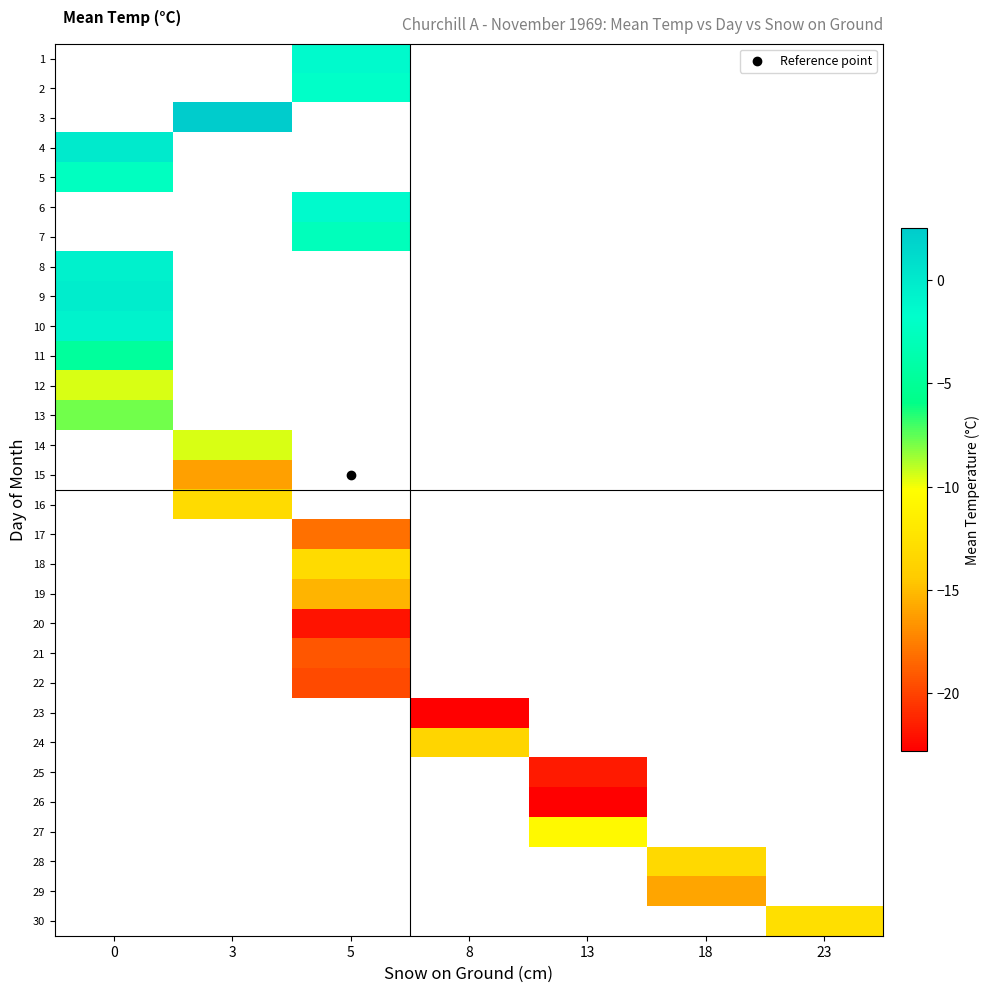

Which has a higher value, 3 or 18?

18